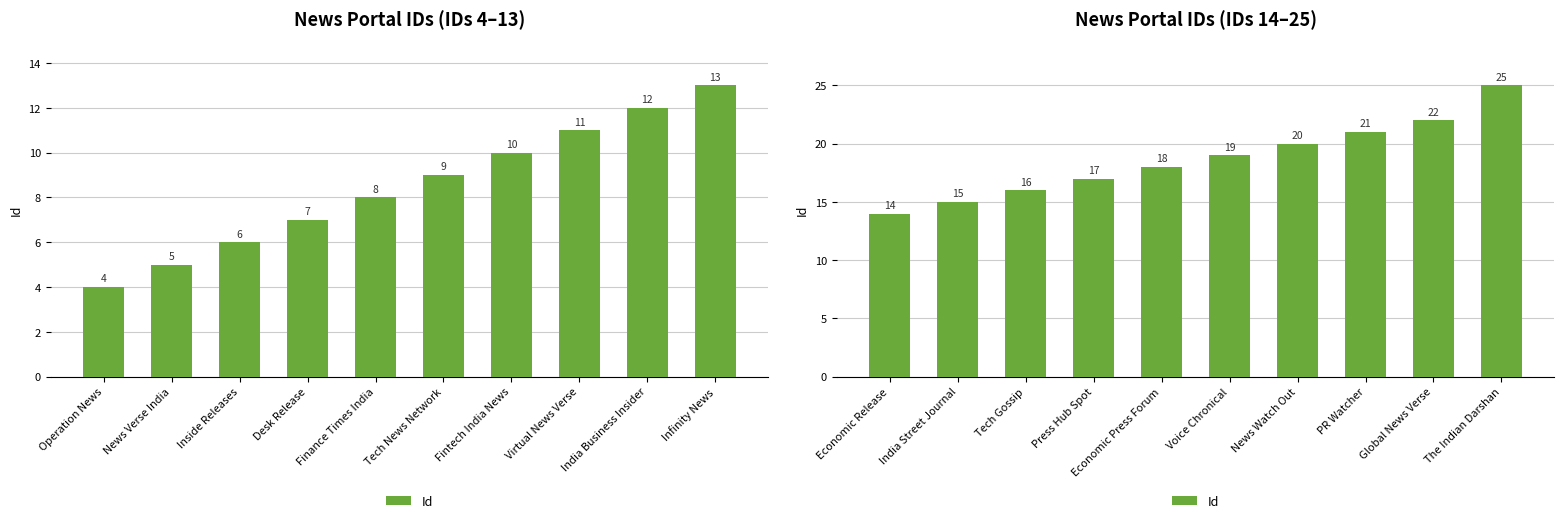

Count the number of values greater than 19.

4